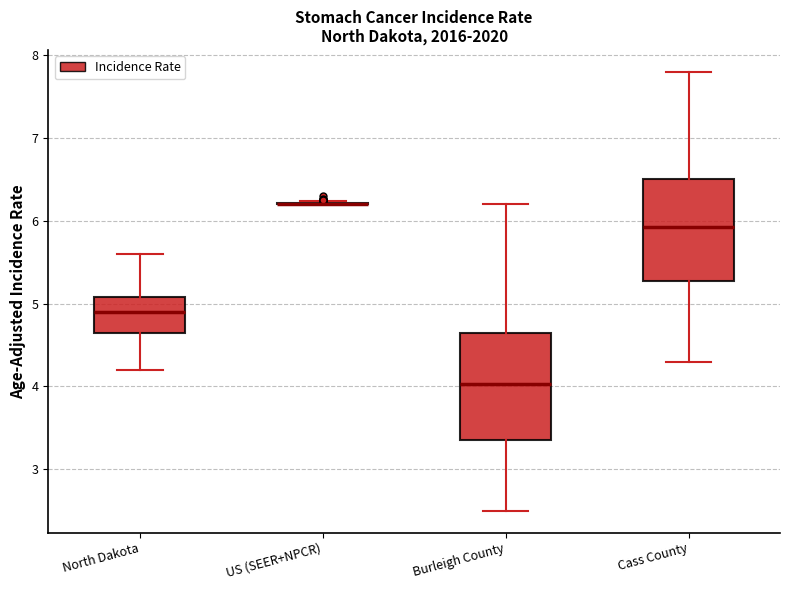

Reading left to right, read every box against the y-axis: the position of its median line, the range the box covers, and the ends of its whiskers. The values are not printed on the chart, so give them approximately, as read against the axis.

North Dakota: median 4.9, box 4.6 to 5.1, whiskers 4.2 to 5.6
US (SEER+NPCR): box collapsed to a line at 6.2, whiskers 6.2 to 6.2
Burleigh County: median 4.0, box 3.4 to 4.6, whiskers 2.5 to 6.2
Cass County: median 5.9, box 5.3 to 6.5, whiskers 4.3 to 7.8